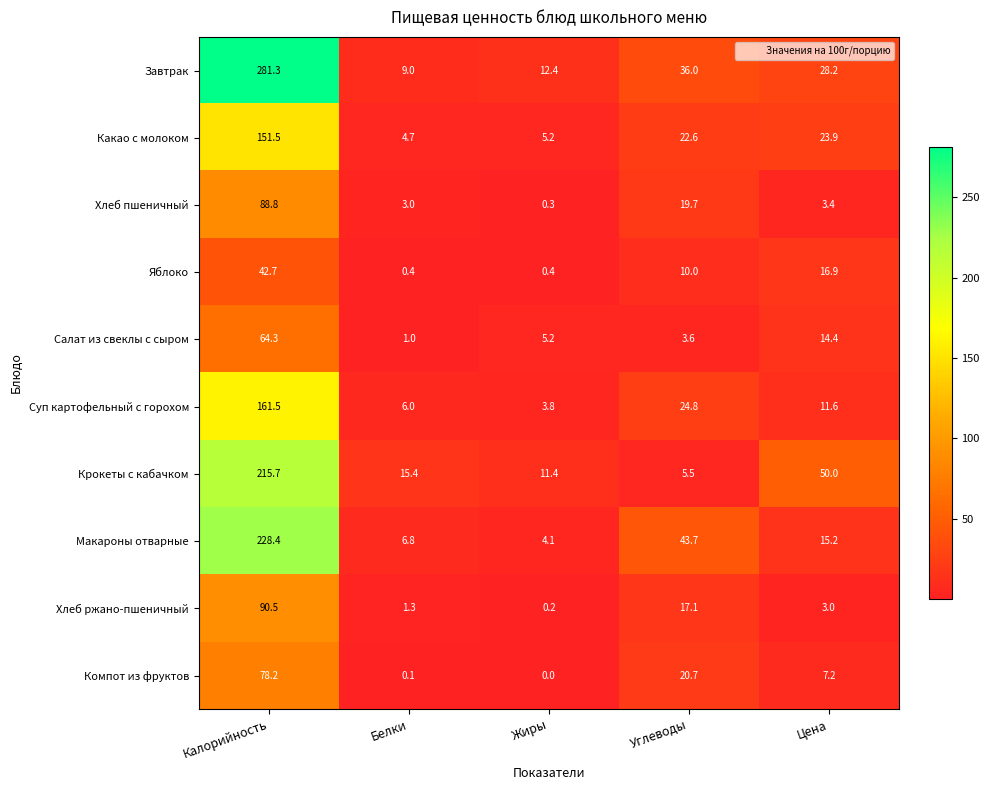

True or false: Яблоко has a value of 3.5 at Цена.

False